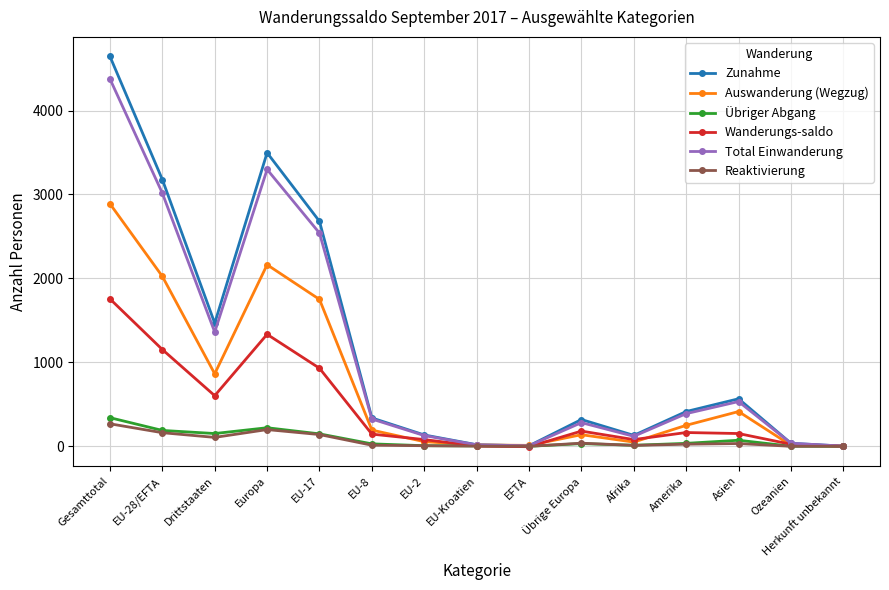

The Wanderungs-saldo series shows 951 at Gesamttotal. True or false?

False